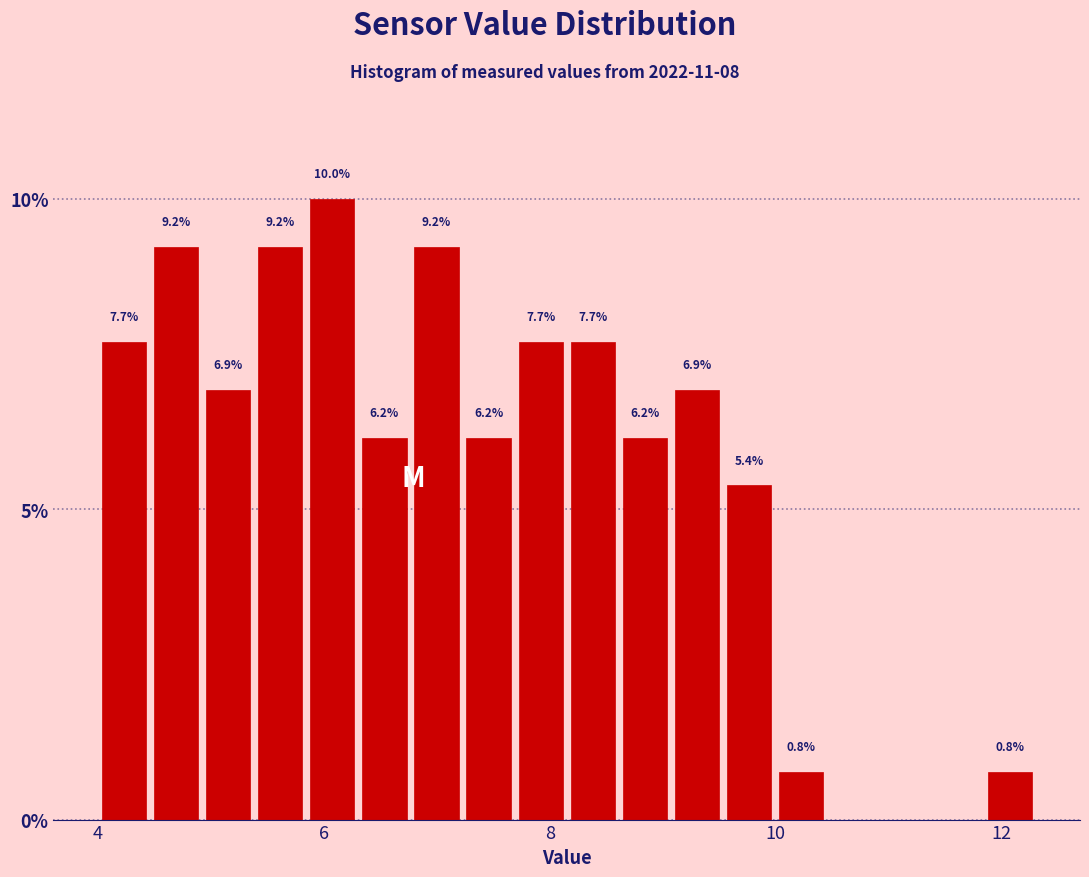

Around what value on the x-axis is the tallest bar? Give the approximate position of its centre, as read against the axis.

6.0